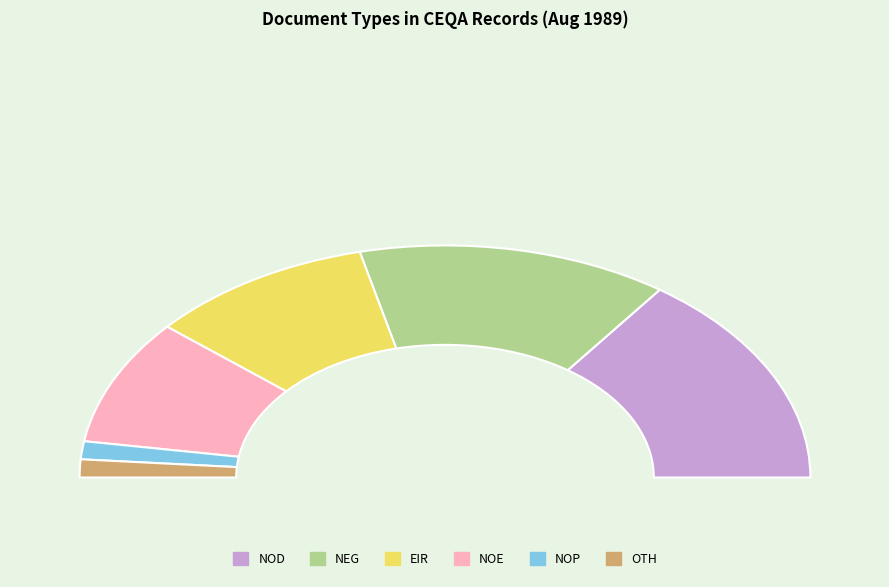

What percentage is the NEG slice, to the nearest percent?

26%